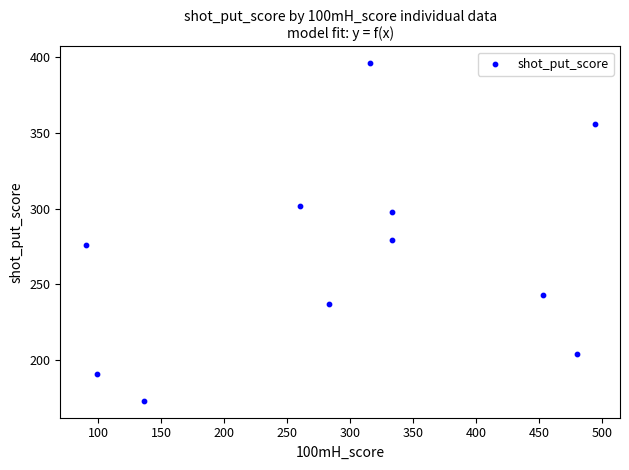

What is the average X value?

298